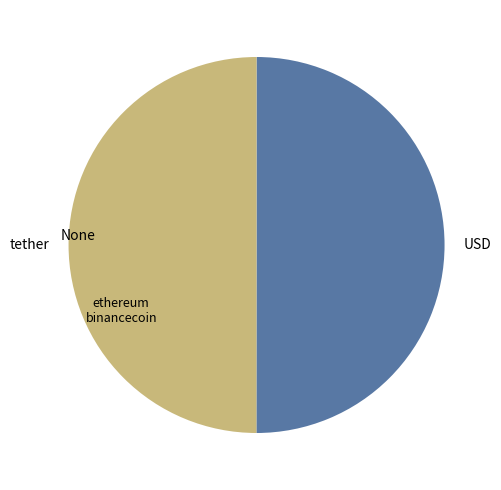

Is it true that USD is 50% of the pie?

True